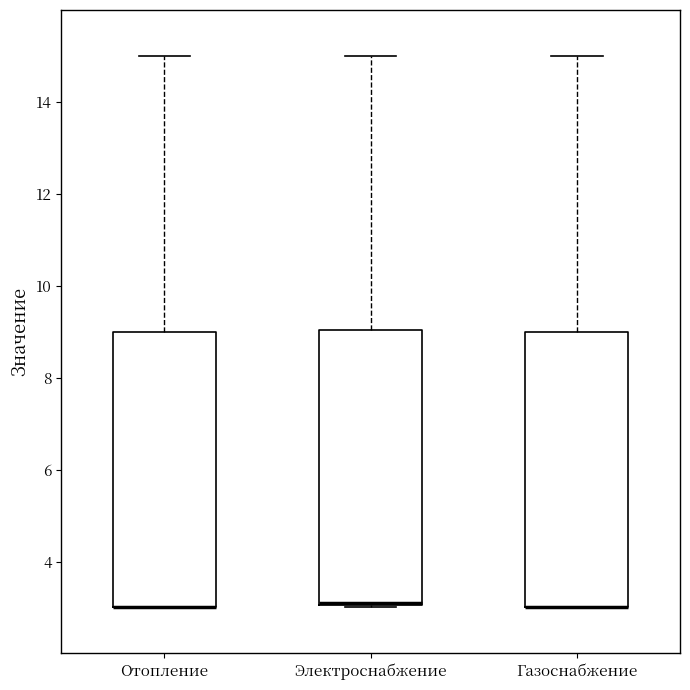

Reading left to right, read every box against the y-axis: the position of its median line, the range the box covers, and the ends of its whiskers. The values are not printed on the chart, so give them approximately, as read against the axis.

Отопление: median 3 (drawn on the box's lower edge), box 3 to 9, whiskers 3 to 15
Электроснабжение: median 3 (drawn on the box's lower edge), box 3 to 9, whiskers 3 to 15
Газоснабжение: median 3 (drawn on the box's lower edge), box 3 to 9, whiskers 3 to 15